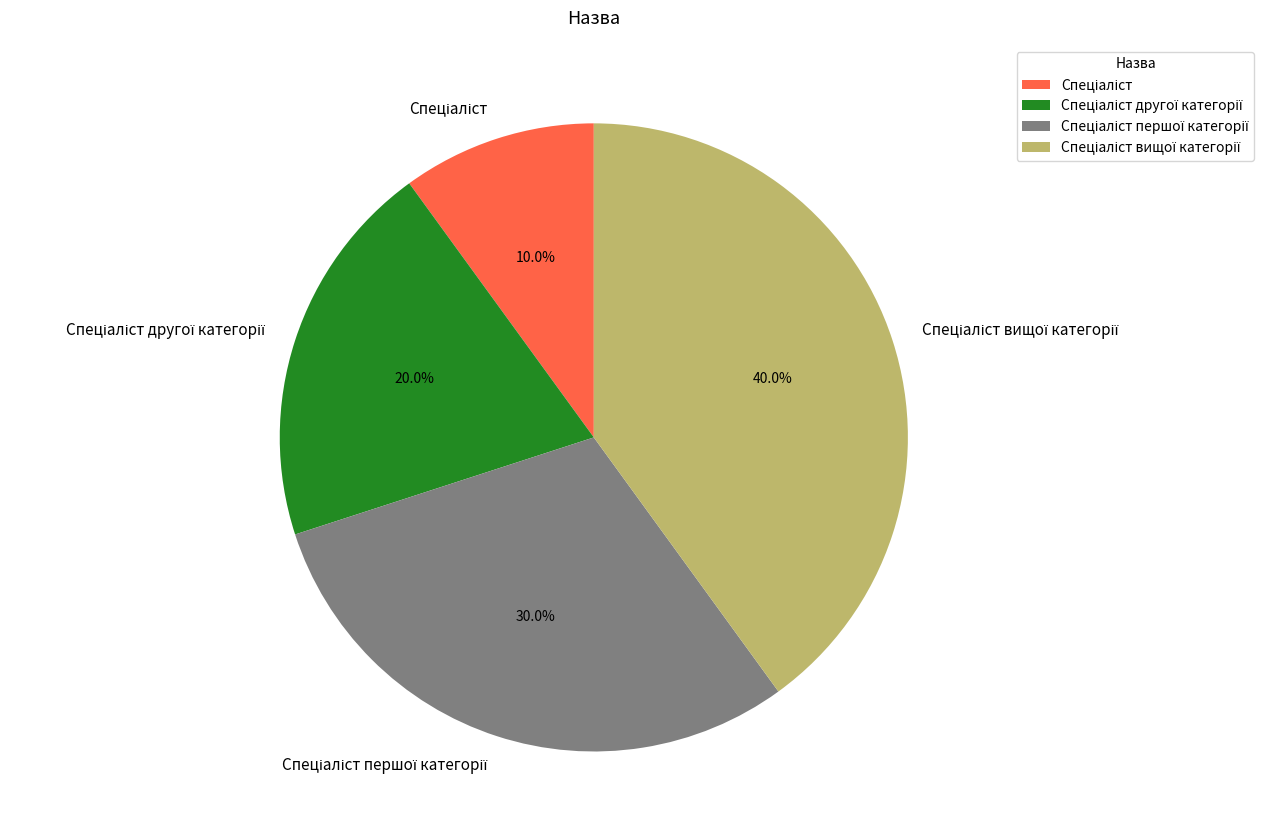

Does any single category account for the majority?

No